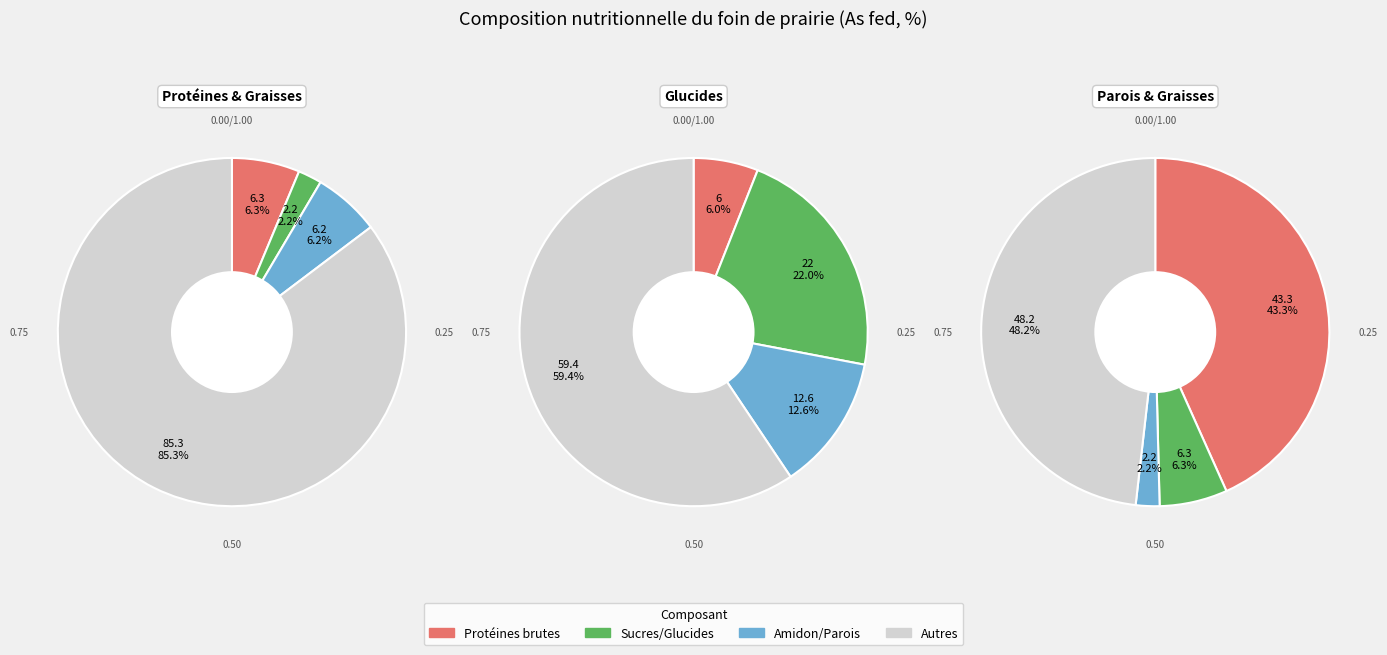

To the nearest percent, what portion does Protéines brutes represent?

6%